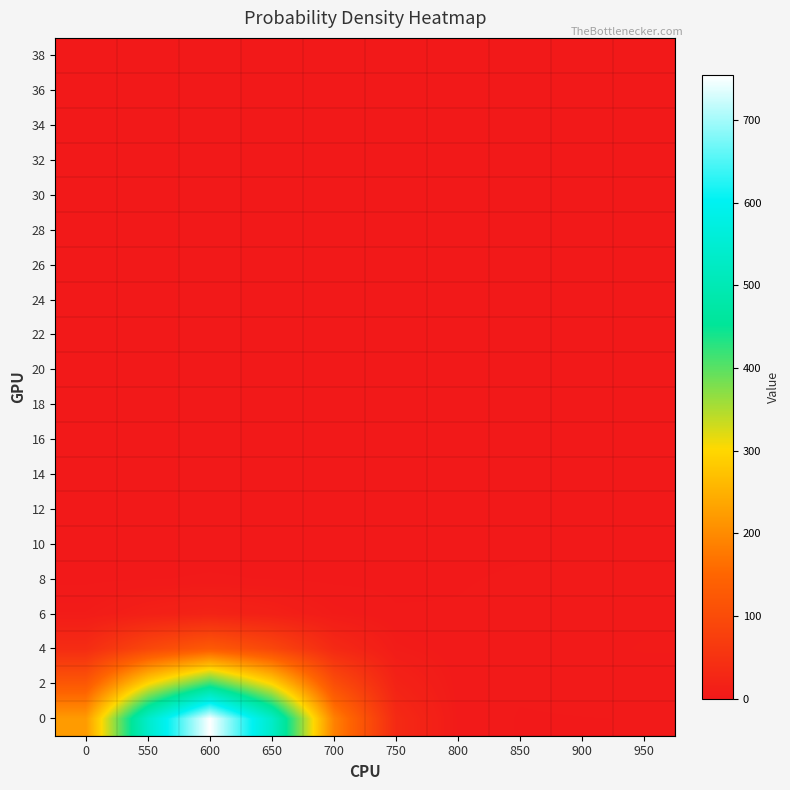

Reading left to right, extract all data points from this chart.

0: 0=221.2	550=535.8	600=754.3	650=533.1	700=188.4	750=33.7	800=3.7	850=1.2	900=1.4	950=1.6
2: 0=123.9	550=300.2	600=422.6	650=298.8	700=105.9	750=19.5	800=3.0	850=1.9	900=2.6	950=3.2
4: 0=38.0	550=92.1	600=129.7	650=91.9	700=32.9	750=6.8	800=2.2	850=2.7	900=3.8	950=4.6
6: 0=6.2	550=15.0	600=21.2	650=15.1	700=5.7	750=1.9	800=1.8	850=2.7	900=3.6	950=4.0
8: 0=0.5	550=1.3	600=1.8	650=1.3	700=0.6	750=0.6	800=1.2	850=1.9	900=2.2	950=2.1
10: 0=0.0	550=0.1	600=0.1	650=0.1	700=0.1	750=0.2	800=0.5	850=0.9	900=0.9	950=0.7
12: 0=0.0	550=0.0	600=0.0	650=0.0	700=0.0	750=0.1	800=0.2	850=0.2	900=0.2	950=0.1
14: 0=0.0	550=0.0	600=0.0	650=0.0	700=0.0	750=0.0	800=0.0	850=0.0	900=0.0	950=0.0
16: 0=0.0	550=0.0	600=0.0	650=0.0	700=0.0	750=0.0	800=0.0	850=0.0	900=0.0	950=0.0
18: 0=0.0	550=0.0	600=0.0	650=0.0	700=0.0	750=0.0	800=0.0	850=0.0	900=0.0	950=0.0
20: 0=0.0	550=0.0	600=0.0	650=0.0	700=0.0	750=0.0	800=0.0	850=0.0	900=0.0	950=0.0
22: 0=0.0	550=0.0	600=0.0	650=0.0	700=0.0	750=0.0	800=0.0	850=0.0	900=0.0	950=0.0
24: 0=0.0	550=0.0	600=0.0	650=0.0	700=0.0	750=0.0	800=0.0	850=0.0	900=0.0	950=0.0
26: 0=0.0	550=0.0	600=0.0	650=0.0	700=0.0	750=0.0	800=0.0	850=0.0	900=0.0	950=0.0
28: 0=0.0	550=0.0	600=0.0	650=0.0	700=0.0	750=0.0	800=0.0	850=0.0	900=0.0	950=0.0
30: 0=0.0	550=0.0	600=0.0	650=0.0	700=0.0	750=0.0	800=0.0	850=0.0	900=0.0	950=0.0
32: 0=0.0	550=0.0	600=0.0	650=0.0	700=0.0	750=0.0	800=0.0	850=0.0	900=0.0	950=0.0
34: 0=0.0	550=0.0	600=0.0	650=0.0	700=0.0	750=0.0	800=0.0	850=0.0	900=0.0	950=0.0
36: 0=0.0	550=0.0	600=0.0	650=0.0	700=0.0	750=0.0	800=0.0	850=0.0	900=0.0	950=0.0
38: 0=0.0	550=0.0	600=0.0	650=0.0	700=0.0	750=0.0	800=0.0	850=0.0	900=0.0	950=0.0